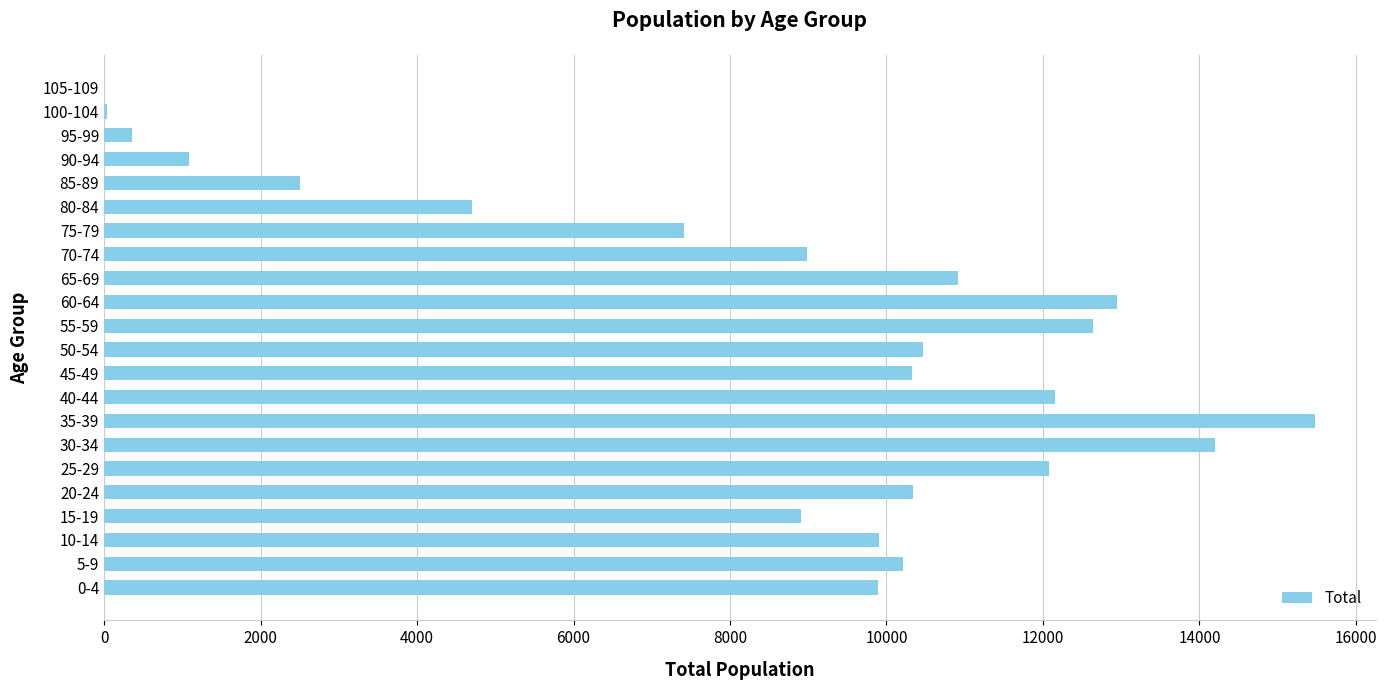

Are the bars grouped side by side (vs. stacked)?

No